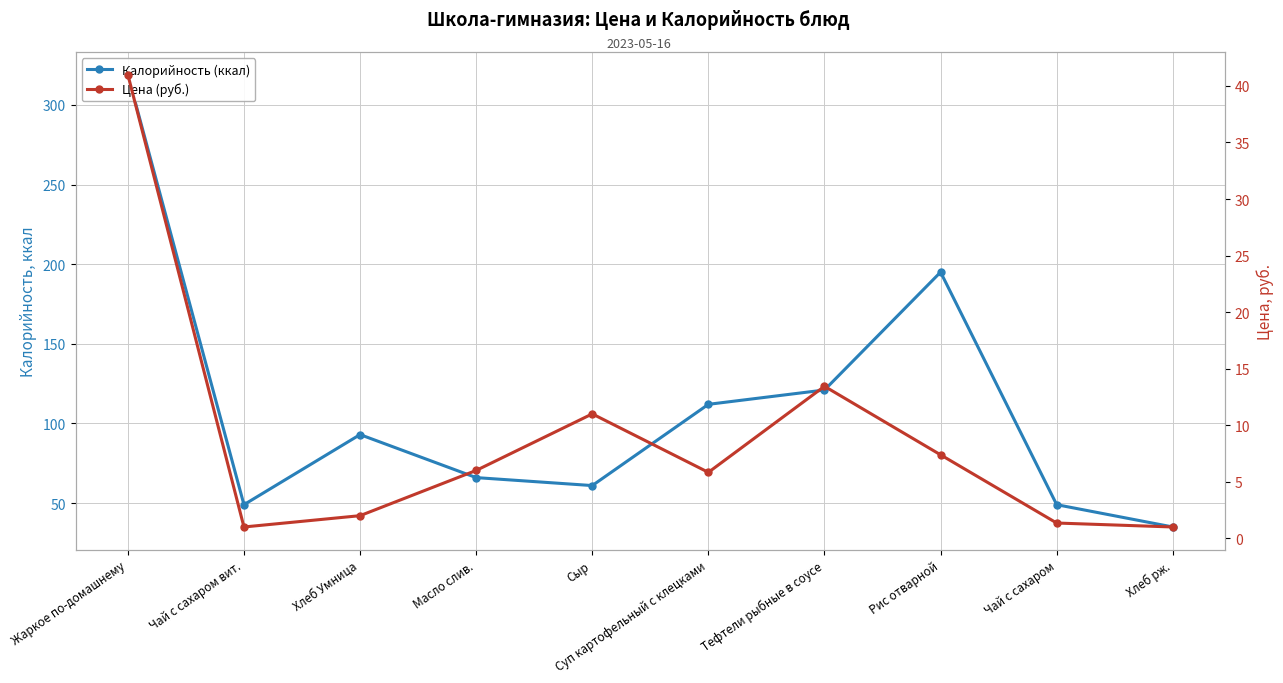

In Калорийность (ккал), how many points are lower than both neighbors (excluding endpoints)?

2